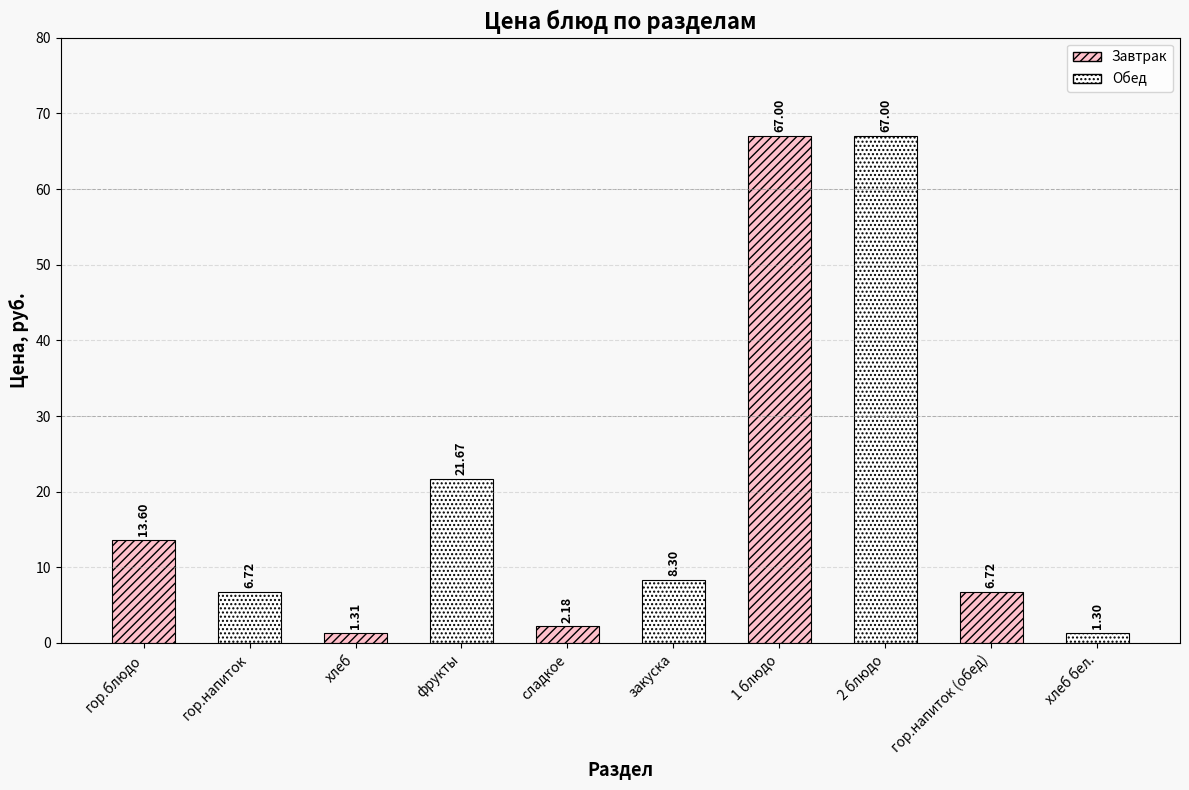

Which has a higher value, гор.напиток or 2 блюдо?

2 блюдо